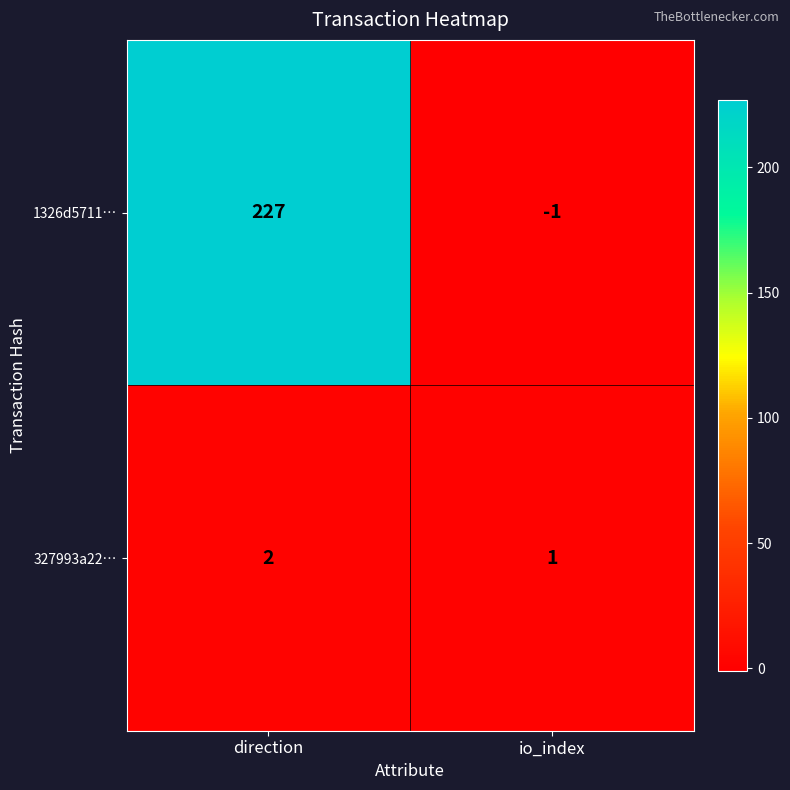

What is the difference between the highest and lowest values at io_index?

2